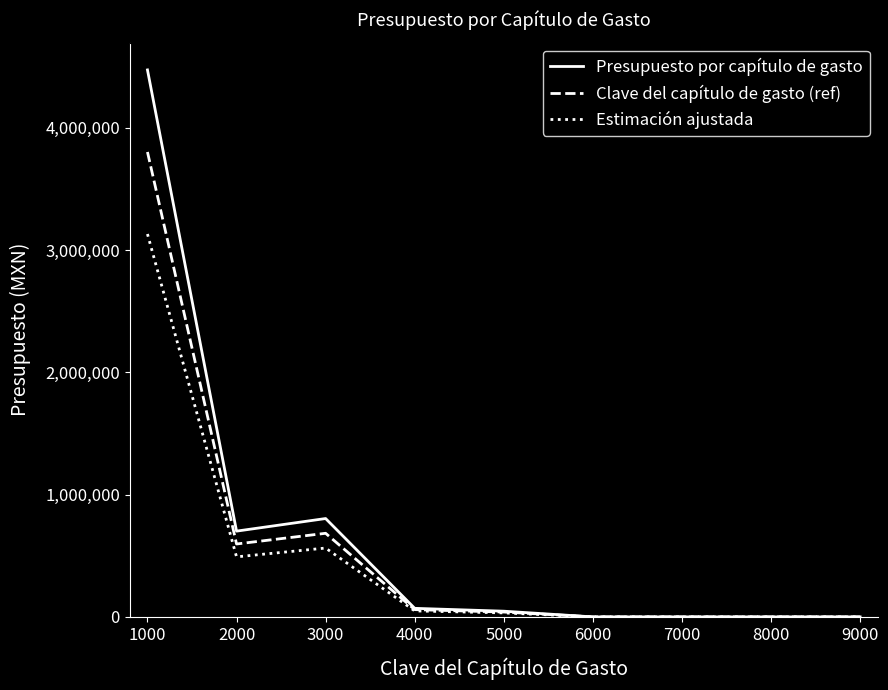

At which category is the sum across all series the highest?

1000